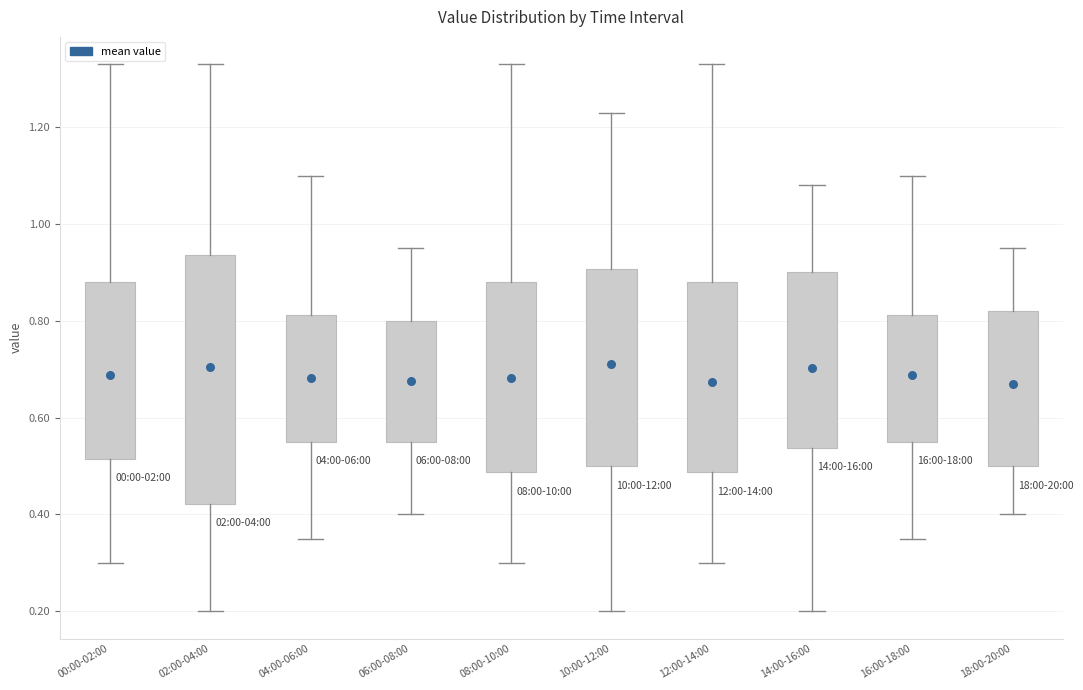

Reading left to right, read every box against the y-axis: the position of its median line, the range the box covers, and the ends of its whiskers. The values are not printed on the chart, so give them approximately, as read against the axis.

00:00-02:00: median 0.62, box 0.52 to 0.88, whiskers 0.30 to 1.34
02:00-04:00: median 0.70, box 0.42 to 0.94, whiskers 0.20 to 1.34
04:00-06:00: median 0.66, box 0.56 to 0.82, whiskers 0.36 to 1.10
06:00-08:00: median 0.68, box 0.56 to 0.80, whiskers 0.40 to 0.96
08:00-10:00: median 0.56, box 0.48 to 0.88, whiskers 0.30 to 1.34
10:00-12:00: median 0.76, box 0.50 to 0.90, whiskers 0.20 to 1.24
12:00-14:00: median 0.56, box 0.48 to 0.88, whiskers 0.30 to 1.34
14:00-16:00: median 0.74, box 0.54 to 0.90, whiskers 0.20 to 1.08
16:00-18:00: median 0.68, box 0.56 to 0.82, whiskers 0.36 to 1.10
18:00-20:00: median 0.58, box 0.50 to 0.82, whiskers 0.40 to 0.96